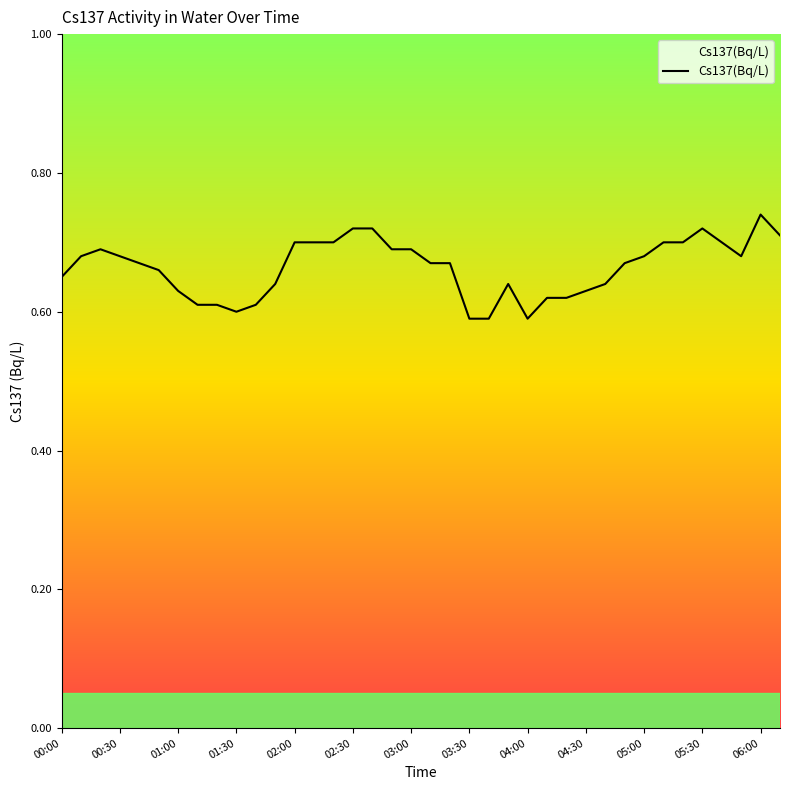

Reading left to right, what are all the values shown in this chart?

0.7	0.7	0.7	0.7	0.7	0.7	0.6	0.6	0.6	0.6	0.6	0.6	0.7	0.7	0.7	0.7	0.7	0.7	0.7	0.7	0.7	0.6	0.6	0.6	0.6	0.6	0.6	0.6	0.6	0.7	0.7	0.7	0.7	0.7	0.7	0.7	0.7	0.7